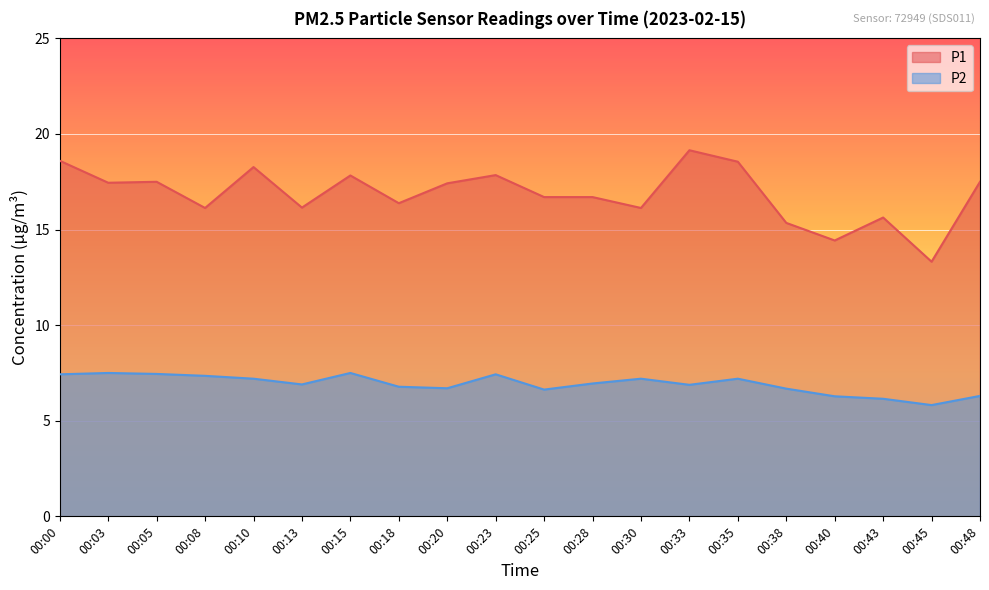

At 00:05, list the series in order from smallest to largest.

P2, P1